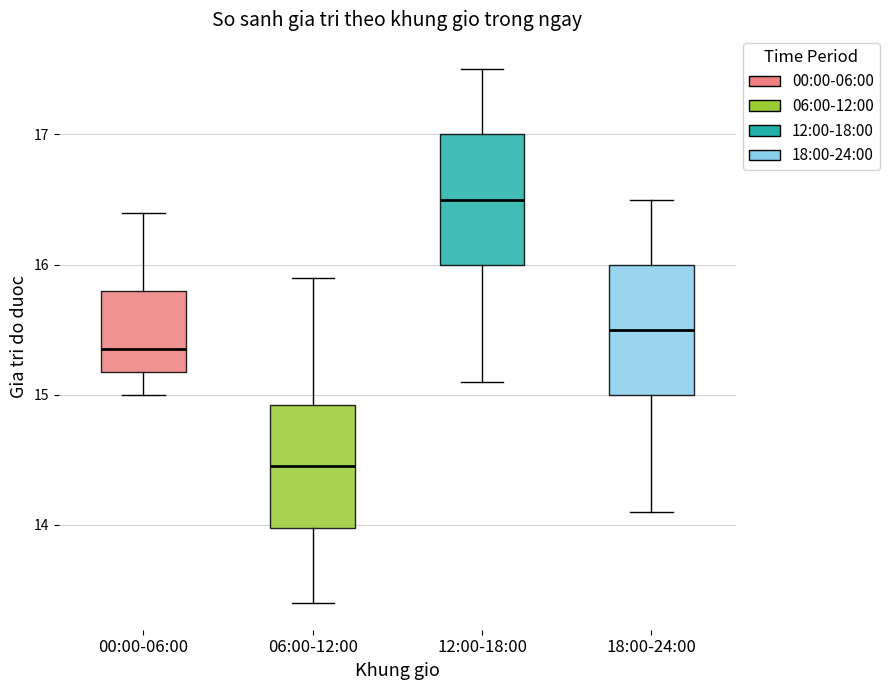

Reading left to right, transcribe this box plot: for each box, give where its median line is, the range the box spans, and where its two whiskers end, as read against the y-axis. The values are not printed on the chart, so give them approximately, as read against the axis.

00:00-06:00: median 15.4, box 15.2 to 15.8, whiskers 15.0 to 16.4
06:00-12:00: median 14.5, box 14.0 to 14.9, whiskers 13.4 to 15.9
12:00-18:00: median 16.5, box 16.0 to 17.0, whiskers 15.1 to 17.5
18:00-24:00: median 15.5, box 15.0 to 16.0, whiskers 14.1 to 16.5